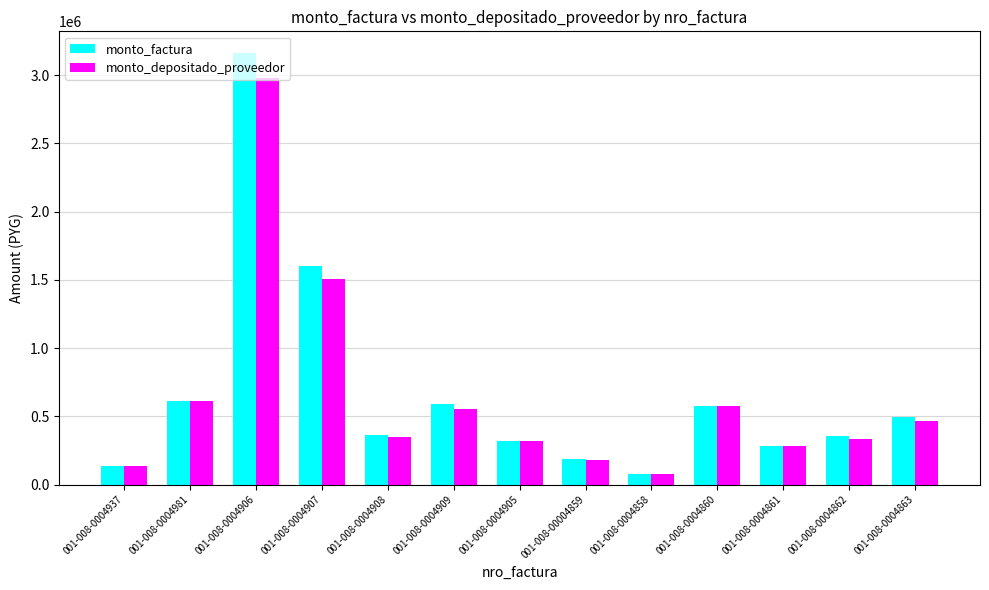

List the series in order of their overall mean, highest first.

monto_factura, monto_depositado_proveedor